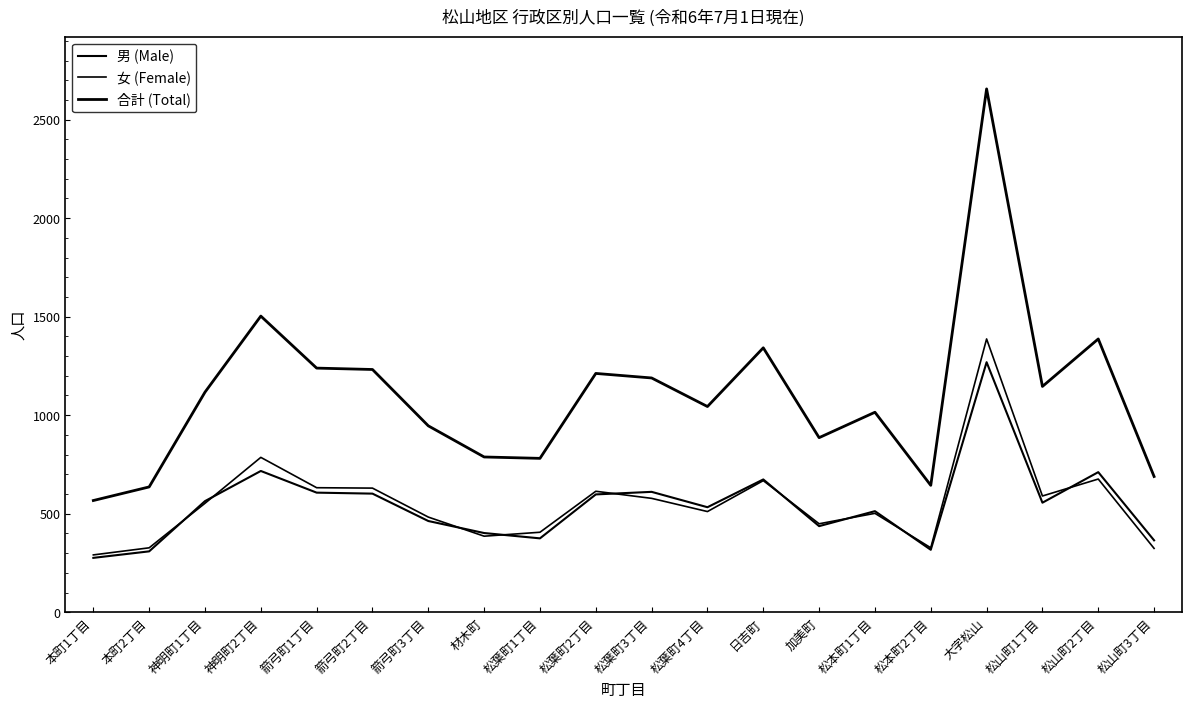

At which category is the sum across all series the highest?

大字松山